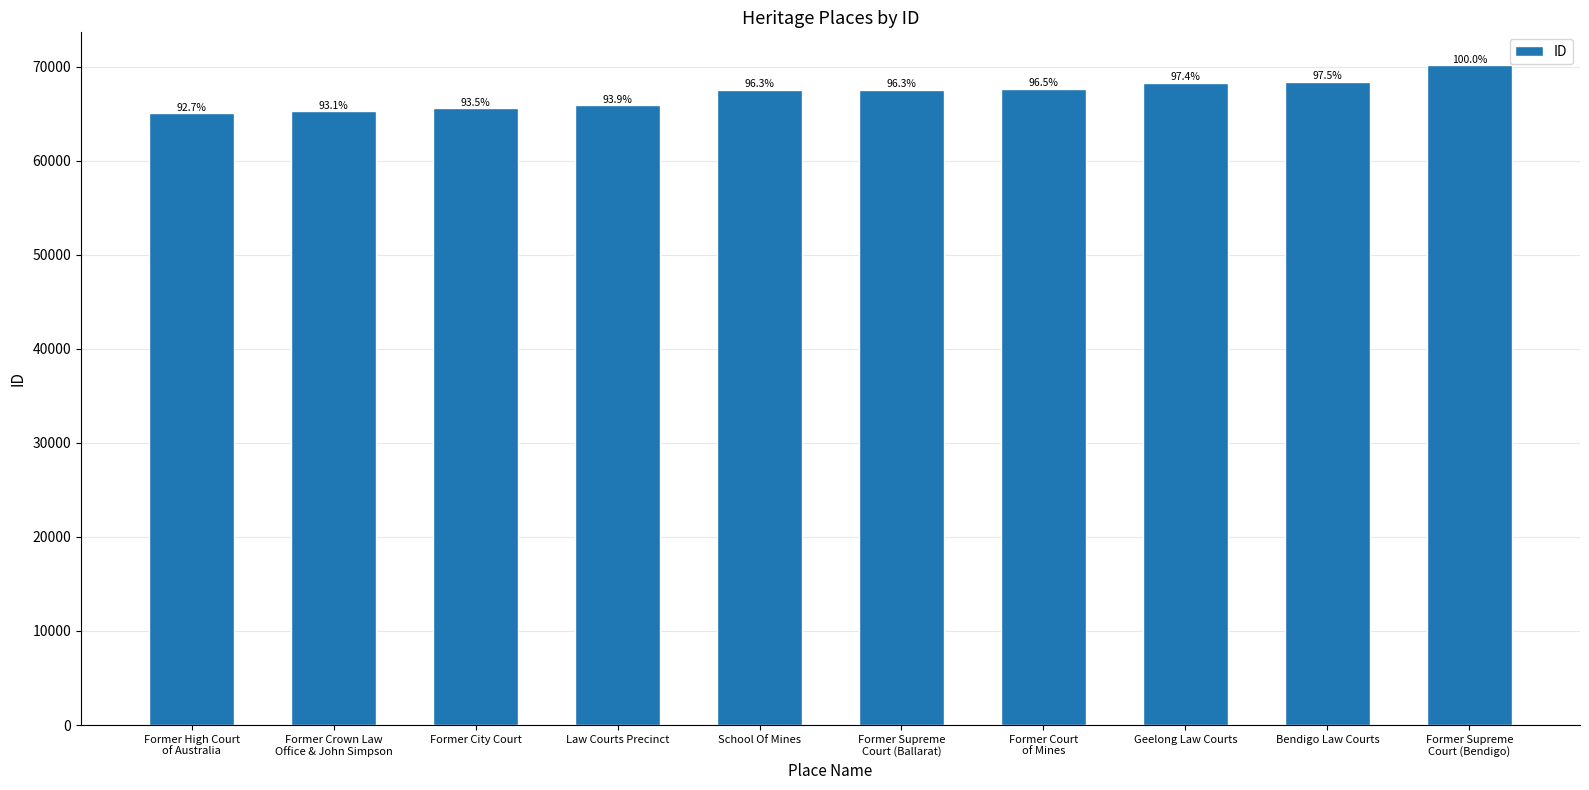

Does the chart contain any negative values?

No